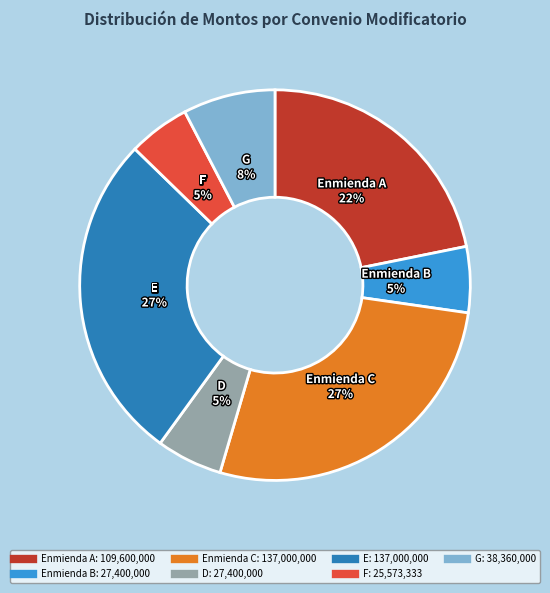

Count the number of slices in the pie.

7